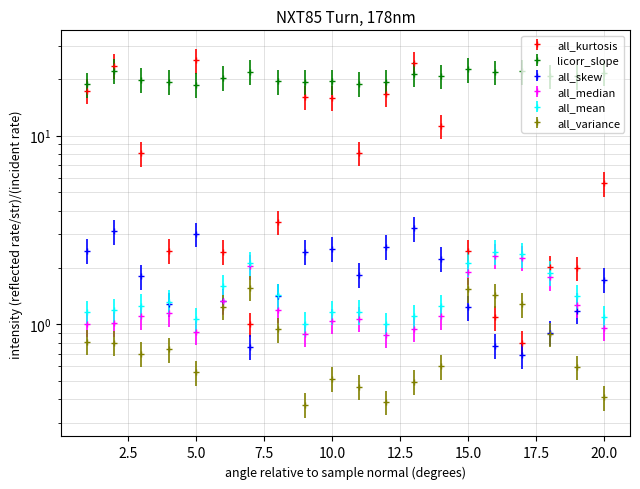

Reading left to right, extract all data points from this chart.

all_kurtosis: 17.3	23.6	8.1	2.5	25.1	2.4	1.0	3.5	16.0	15.9	8.1	16.6	24.3	11.2	2.4	1.1	0.8	2.0	2.0	5.6
licorr_slope: 18.7	22.1	19.8	19.3	18.6	20.3	21.8	19.4	19.4	19.4	18.9	19.3	21.3	20.7	22.5	21.8	22.0	20.7	20.7	21.6
all_skew: 2.5	3.1	1.8	1.3	3.0	1.3	0.8	1.4	2.4	2.5	1.8	2.6	3.2	2.2	1.2	0.8	0.7	0.9	1.2	1.7
all_median: 1.0	1.0	1.1	1.1	0.9	1.3	2.0	1.2	0.9	1.0	1.1	0.9	0.9	1.1	1.9	2.3	2.3	1.8	1.3	1.0
all_mean: 1.2	1.2	1.3	1.3	1.1	1.6	2.1	1.4	1.0	1.2	1.2	1.0	1.1	1.2	2.1	2.4	2.3	1.9	1.4	1.1
all_variance: 0.8	0.8	0.7	0.7	0.6	1.2	1.6	0.9	0.4	0.5	0.5	0.4	0.5	0.6	1.5	1.4	1.3	0.9	0.6	0.4